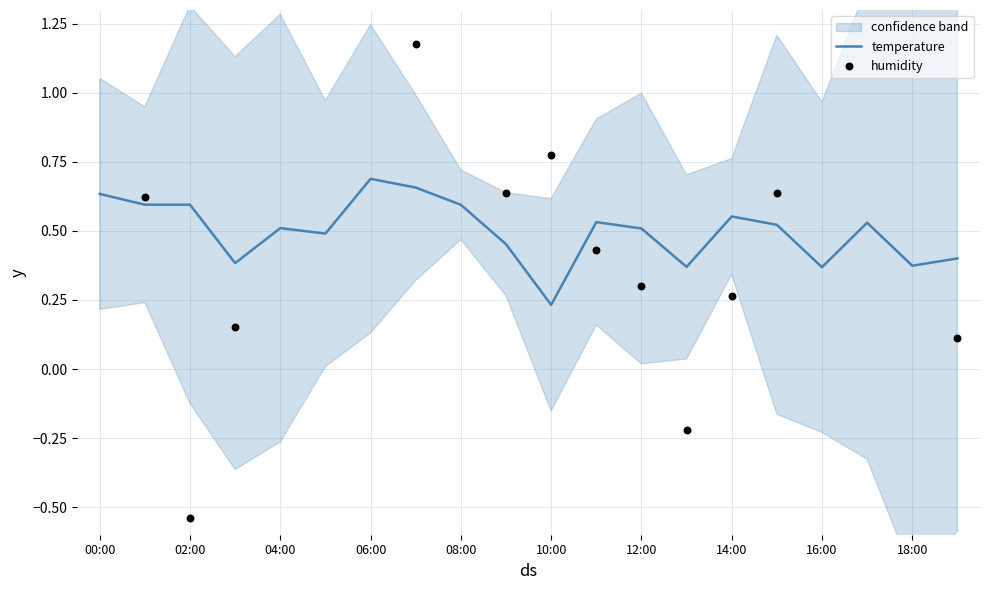

Which series has the largest Y range (max minus min)?

humidity